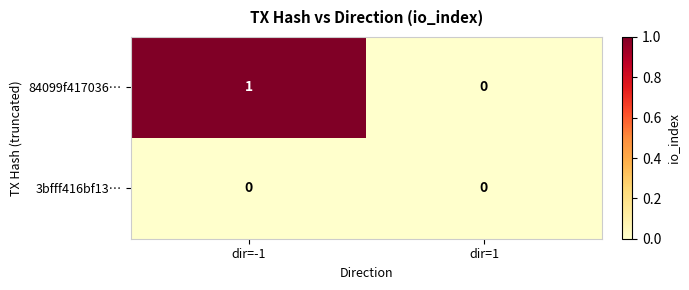

What is the difference between the highest and lowest values at dir=-1?

1